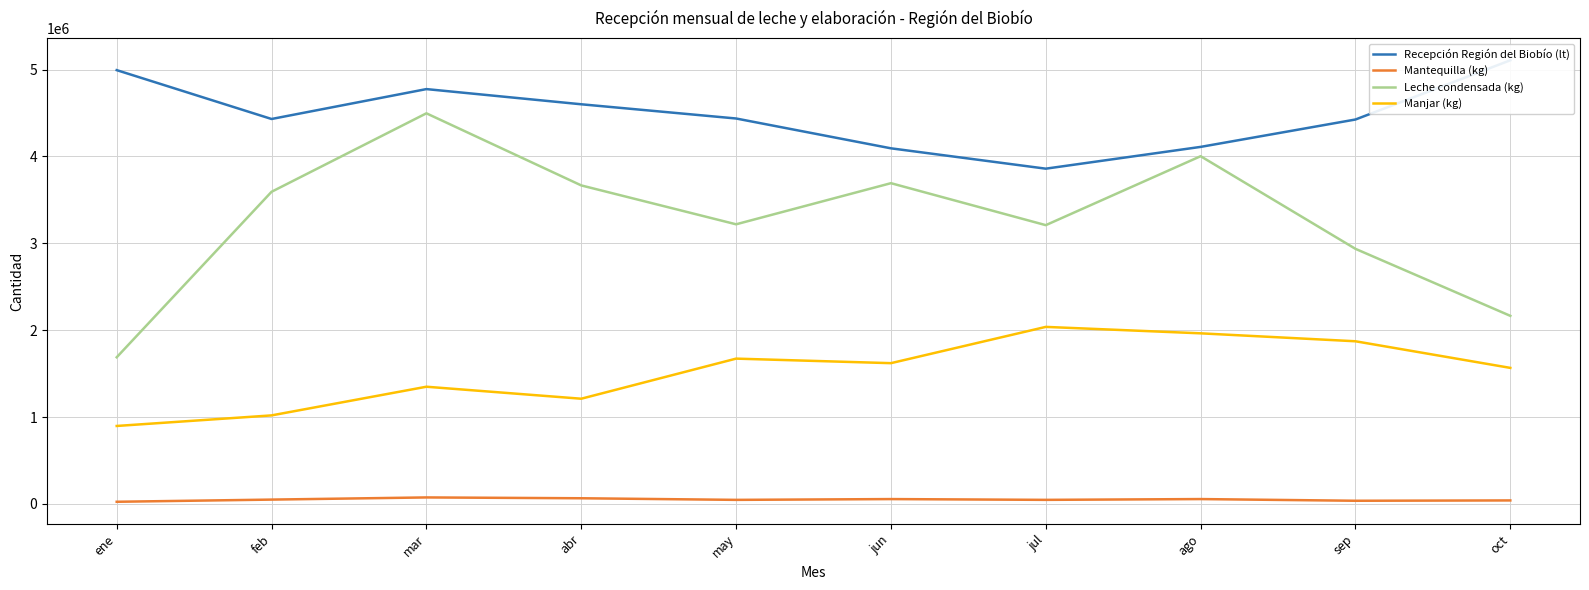

How many interior local peaks does the Leche condensada (kg) series have?

3